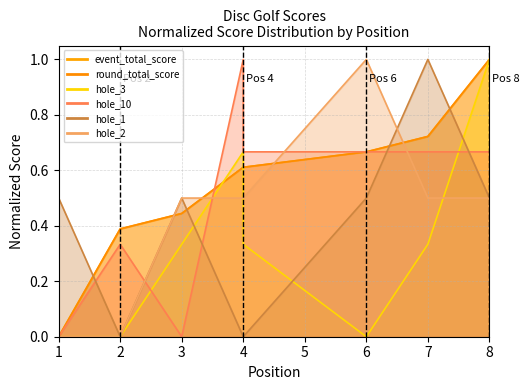

Which series has the largest range (max minus min)?

event_total_score